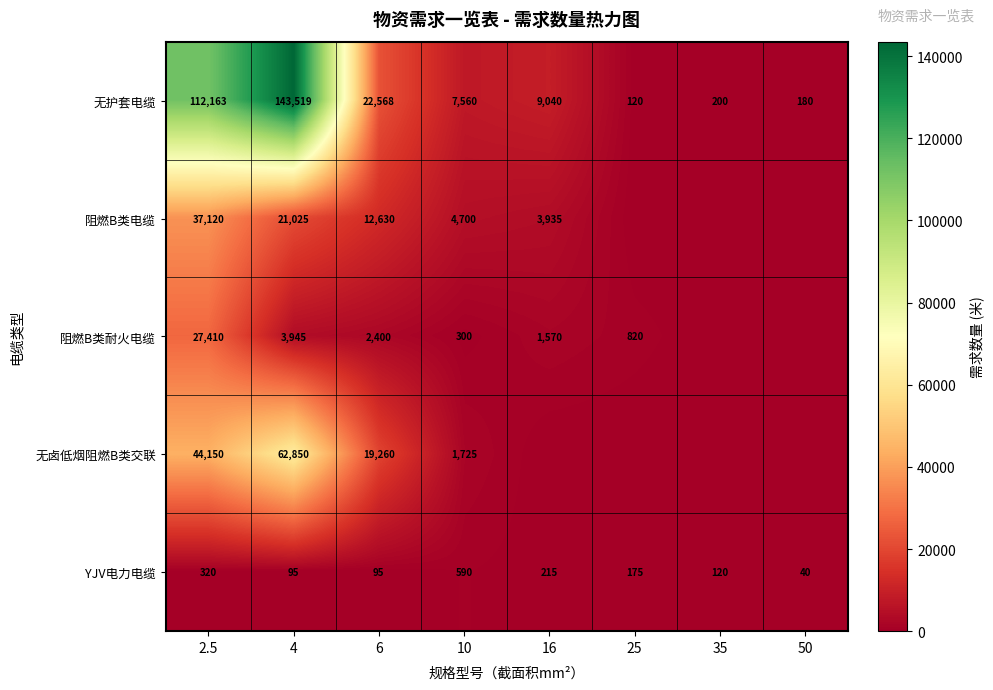

What is the total value across all series at 6?

56953